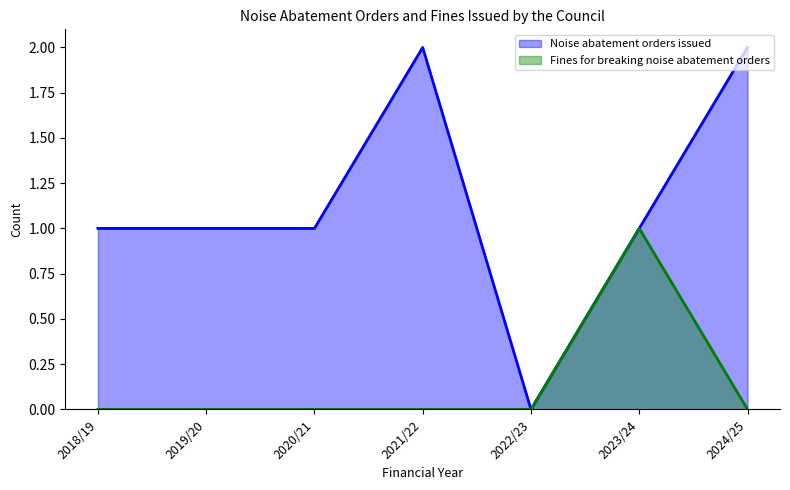

How many interior local peaks does the Noise abatement orders issued series have?

1